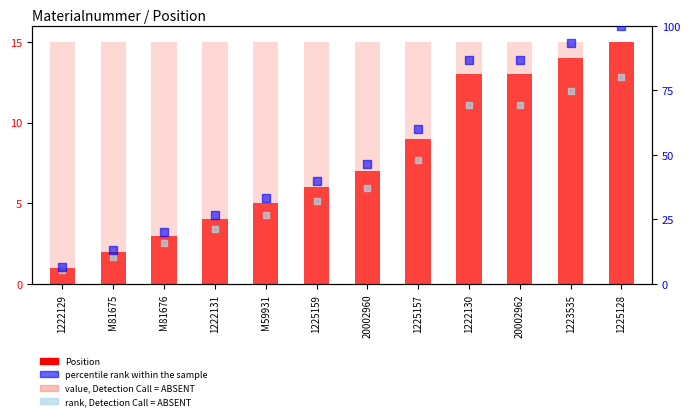

Which series contains the lowest Y value?

Position